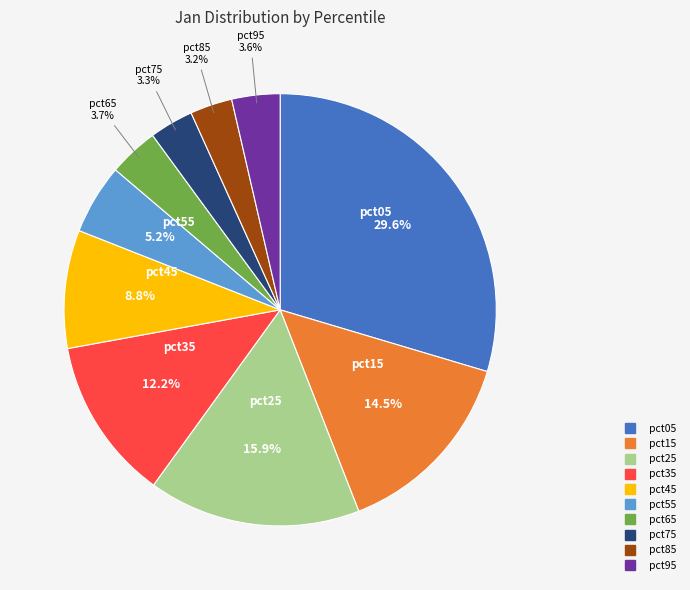

To the nearest percent, what is the combined percentage of pct25 and pct75?

19%